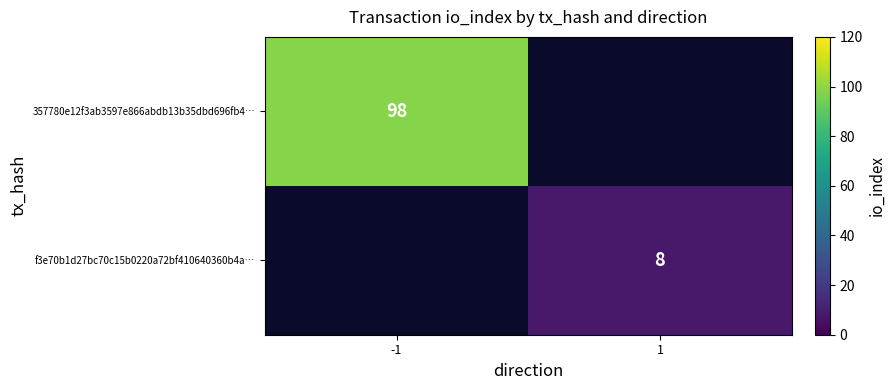

Is it true that f3e70b1d27bc70c15b0220a72bf410640360b4a… equals 8 at 1?

True